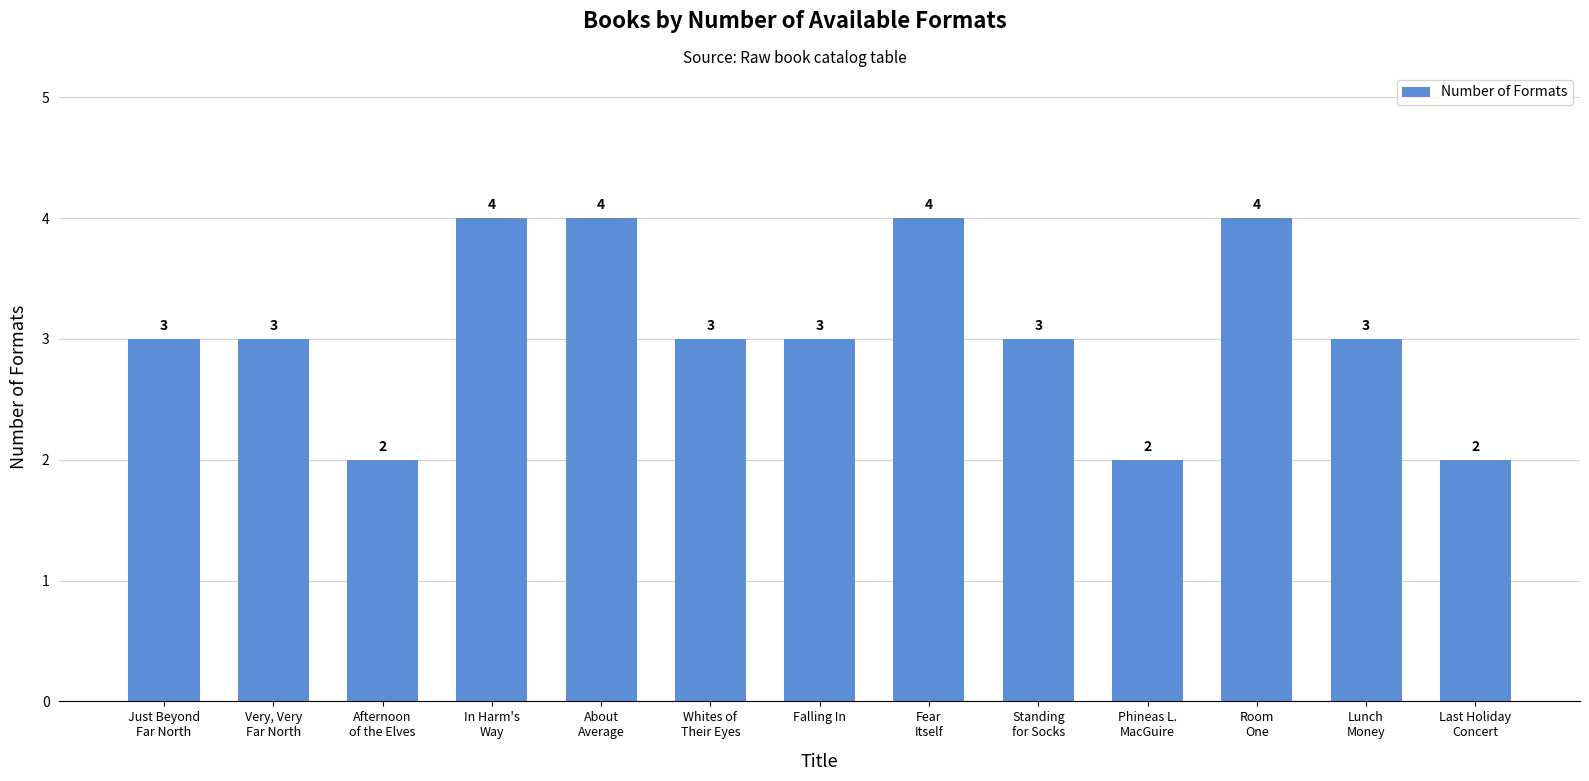

How many values are between 3 and 4?

10